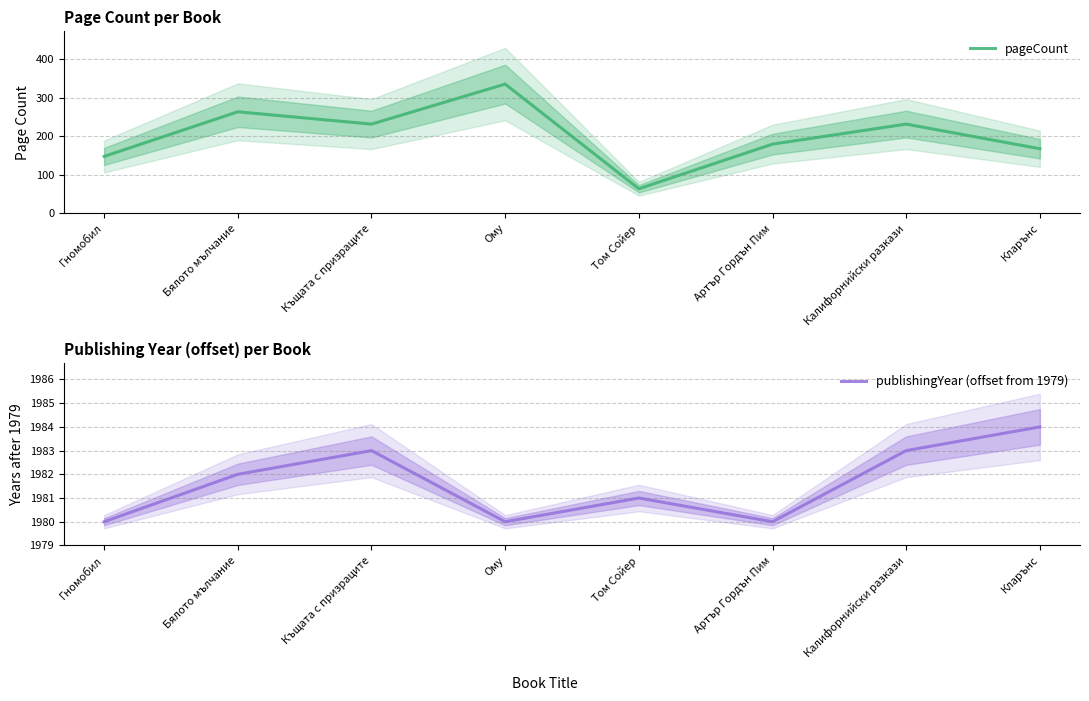

True or false: publishingYear (offset from 1979) and pageCount cross at least once.

False